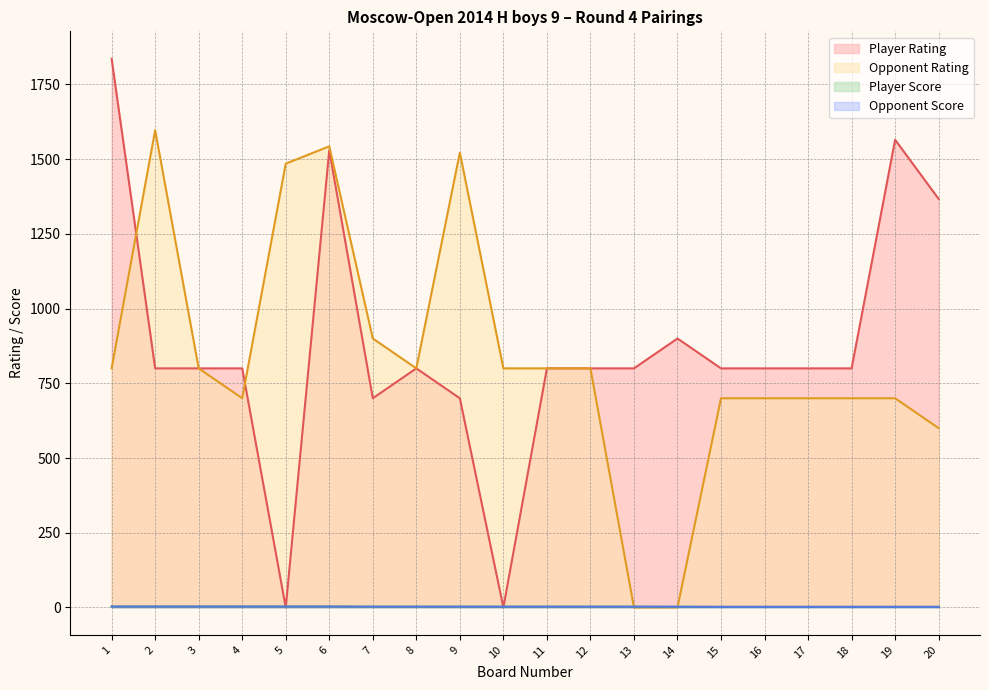

What is the difference between the Player Rating values at 13 and 19?

765.0